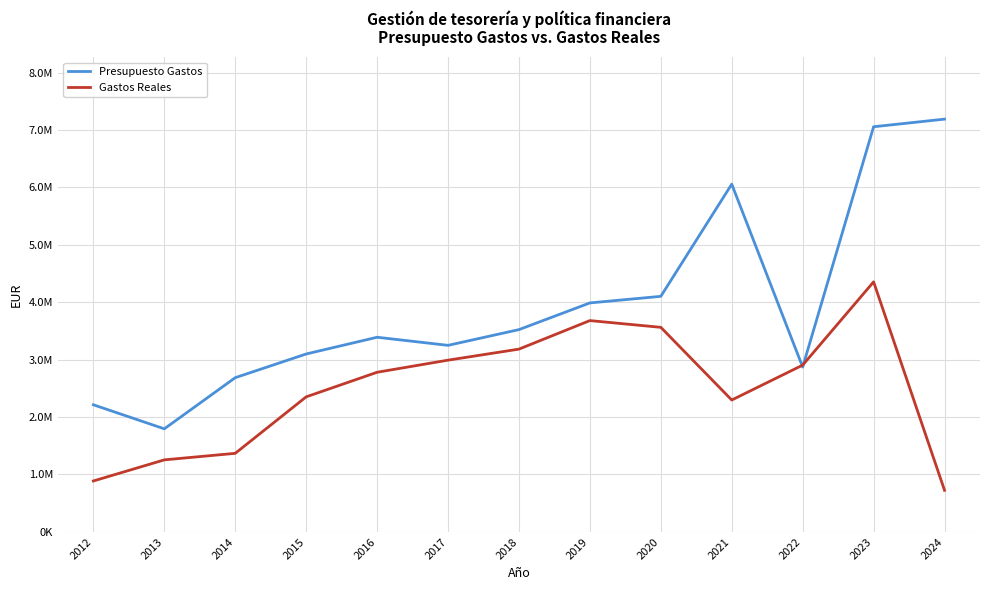

After their last crossing, which series has the higher values: Gastos Reales or Presupuesto Gastos?

Presupuesto Gastos